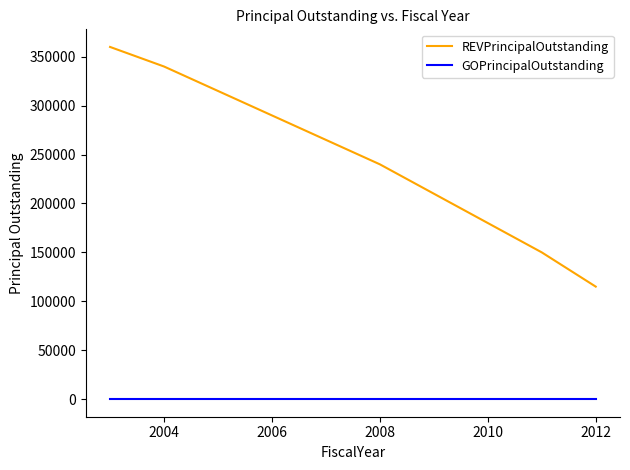

Rank the series by their average value, from lowest to highest.

GOPrincipalOutstanding, REVPrincipalOutstanding